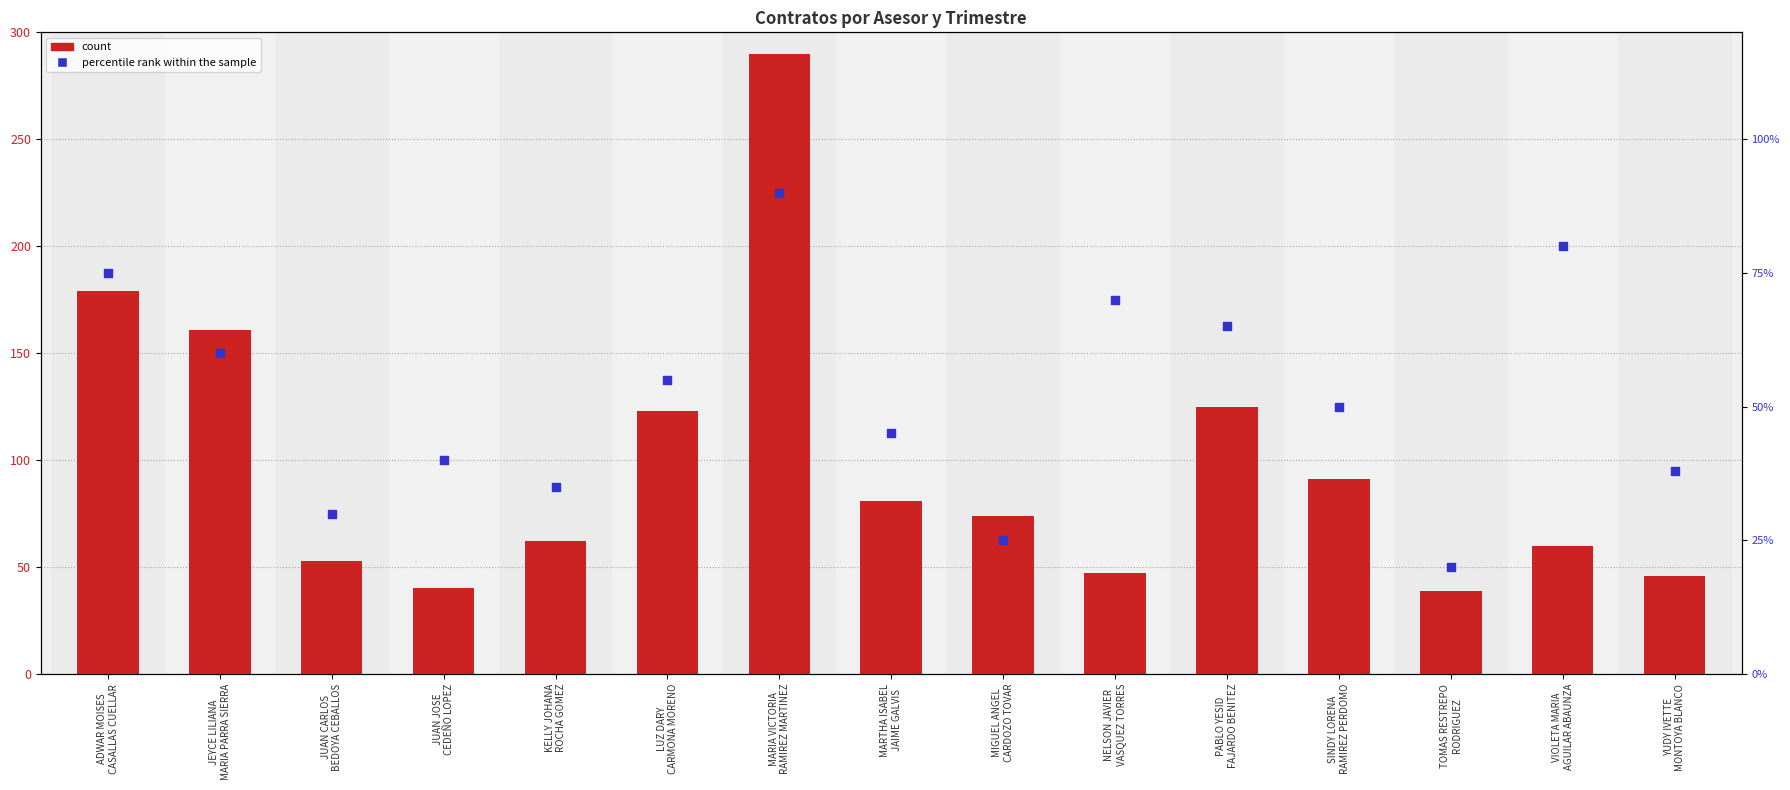

Which series contains the highest Y value?

count